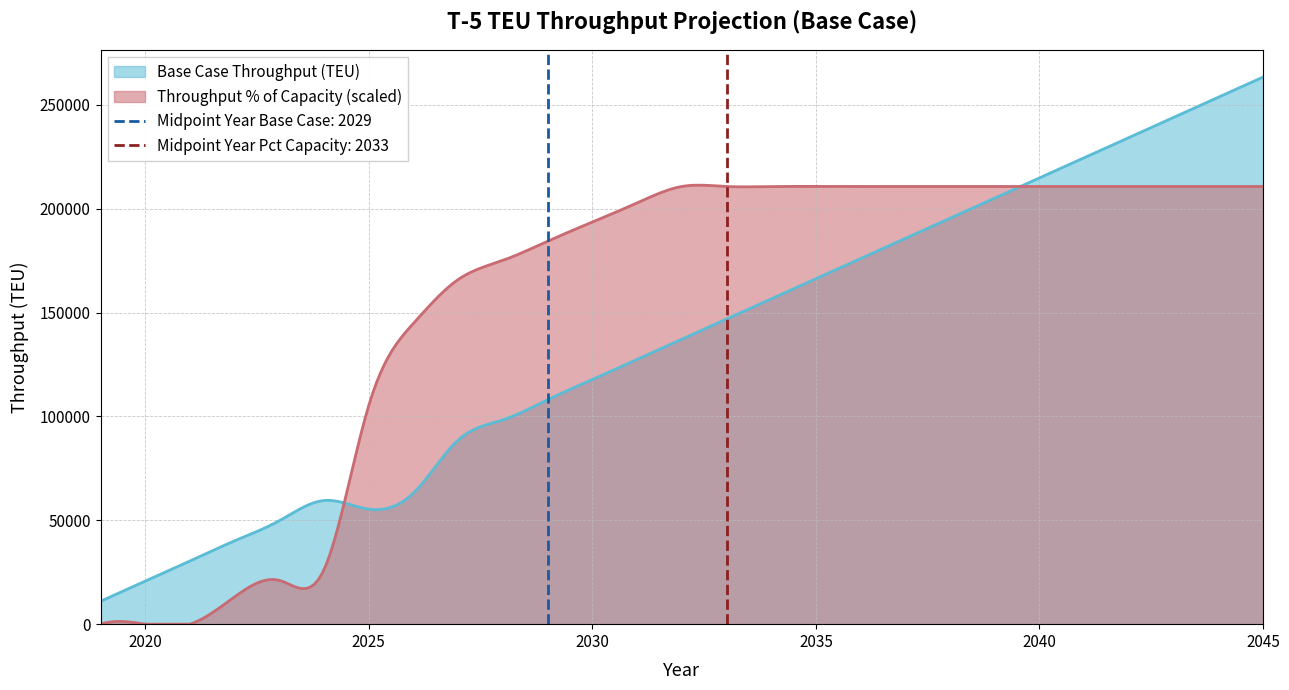

Reading right to left, transcribe all the data shown in this chart.

Base Case Throughput: 263329.0	253624.0	243919.0	234214.0	224509.0	214804.0	205099.0	195394.0	185689.0	175984.0	166279.0	156574.0	146869.0	137164.0	127459.0	117754.0	108049.0	98344.0	88639.0	63147.2	55383.2	59524.0	49819.0	40114.0	30409.0	20704.0	10999.0
Throughput Pct Capacity: 0.8	0.8	0.8	0.8	0.8	0.8	0.8	0.8	0.8	0.8	0.8	0.8	0.8	0.8	0.8	0.7	0.7	0.7	0.6	0.6	0.4	0.1	0.1	0.1	0.0	0.0	0.0